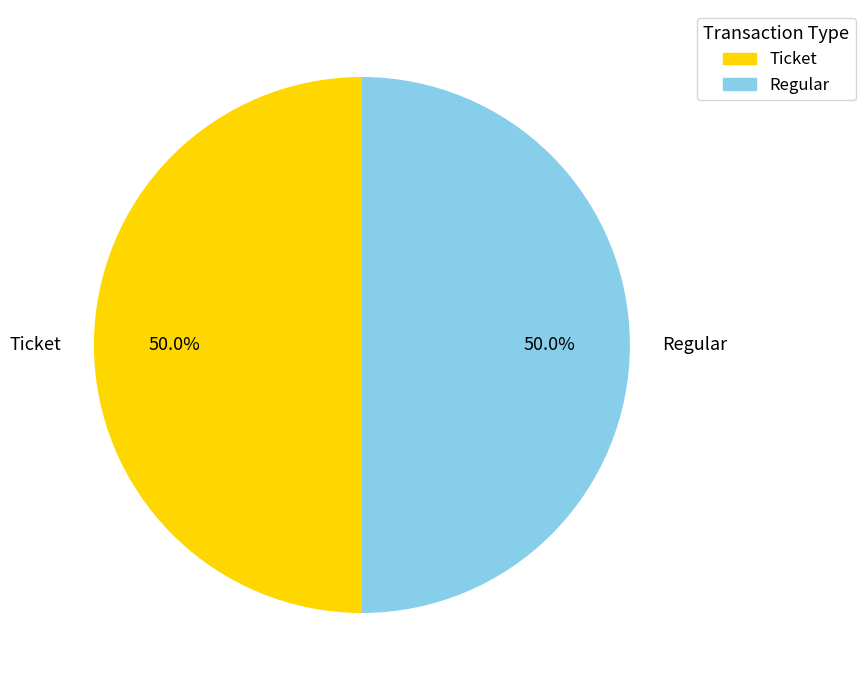

Do Ticket and Regular together represent more than half of the pie?

Yes